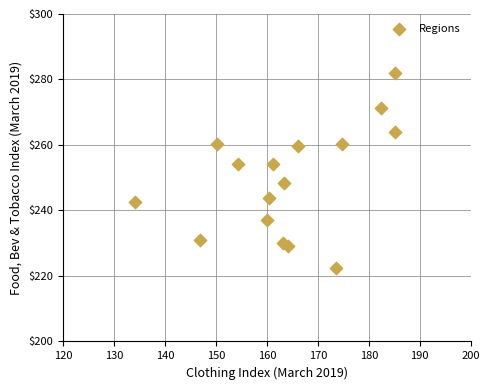

What is the range of X values (max minus min)?

51.1